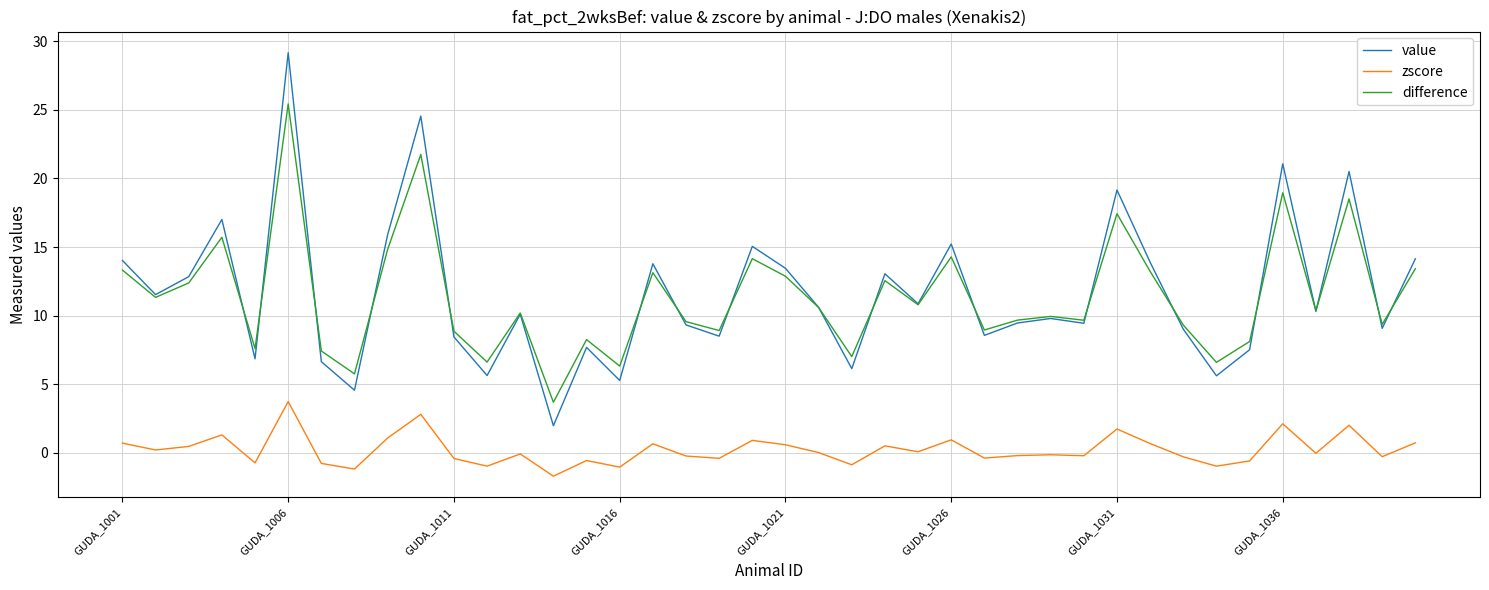

Which series has the largest range (max minus min)?

value